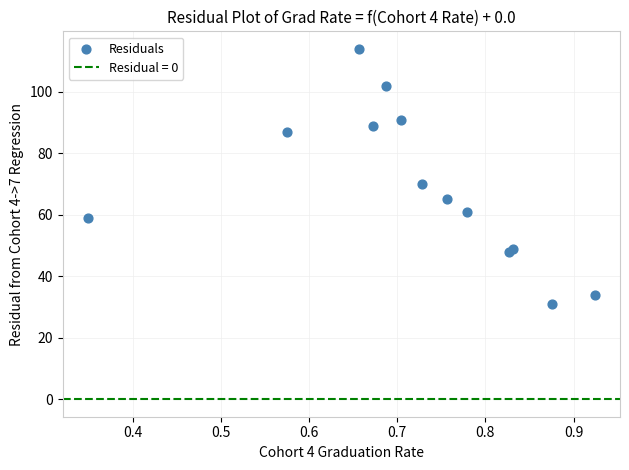

What Y value in the scatter plot is closest to 72?

70